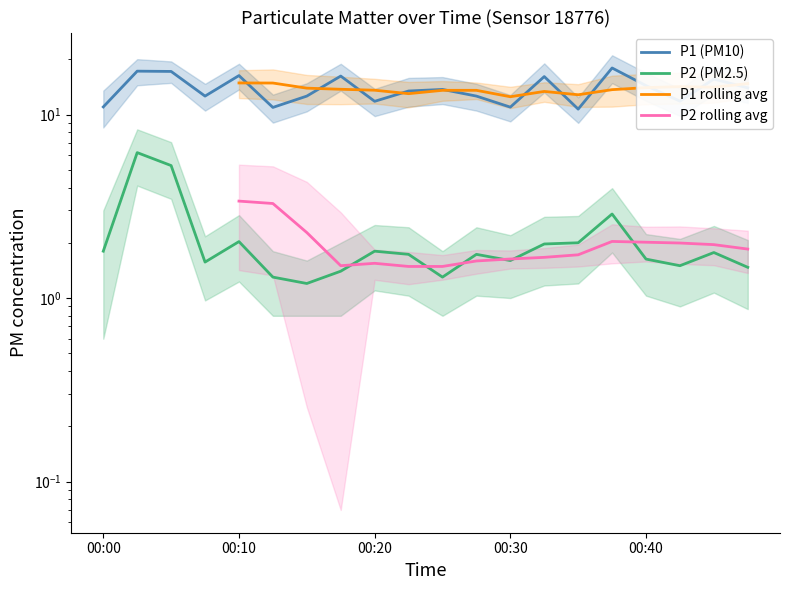

True or false: P1 has a value of 16.1 at 00:32.

True